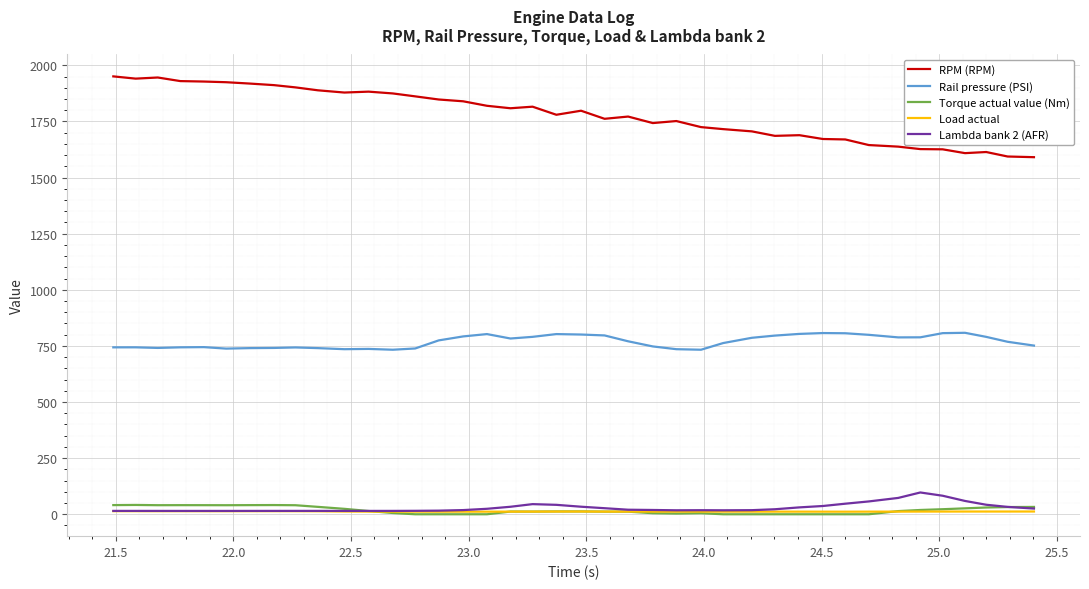

What is the maximum value for Lambda bank 2 (AFR)?

97.1